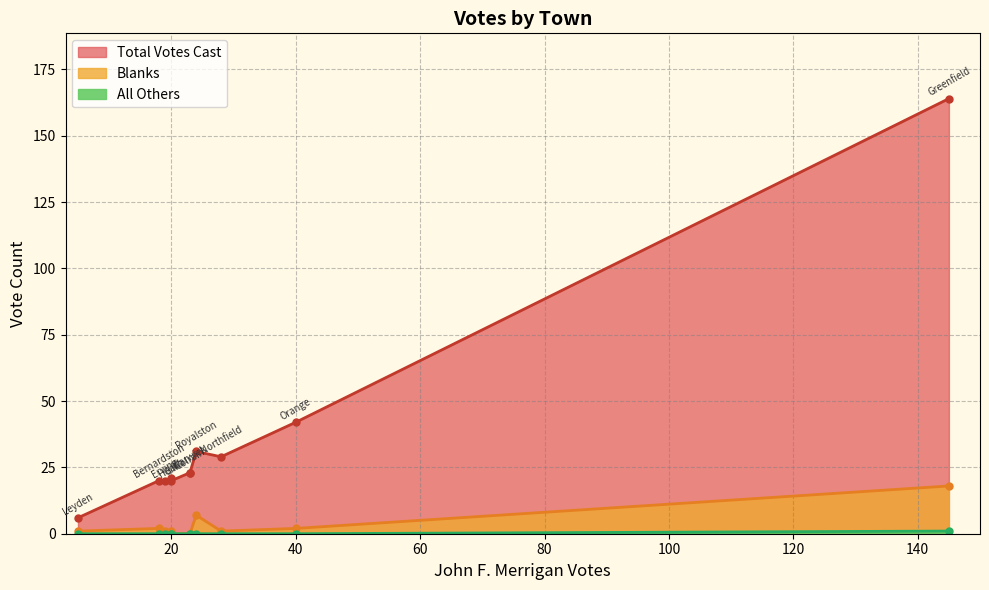

Between Leyden and Warwick, which is larger?

Warwick